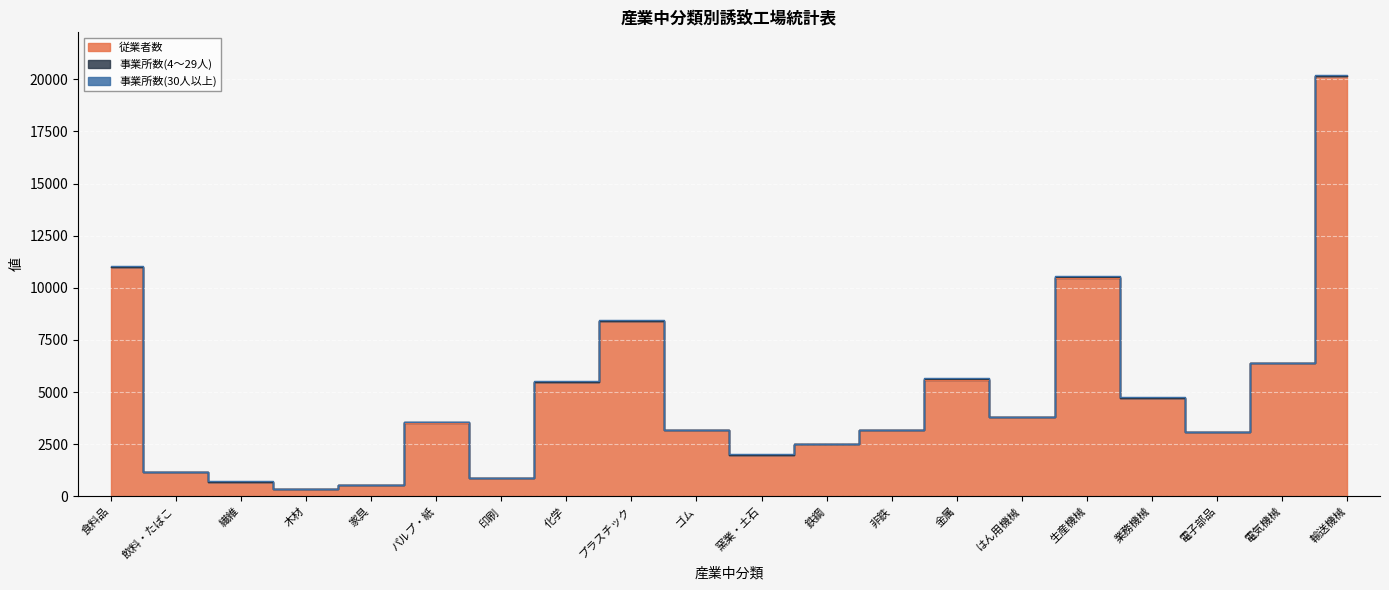

At which category does the chart reach its peak across all series?

輸送機械